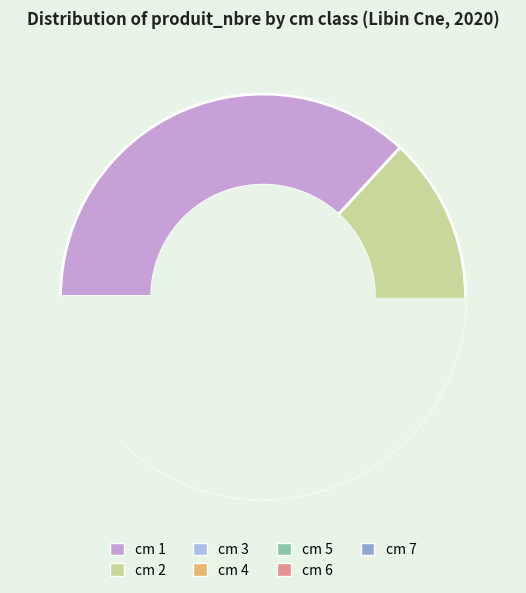

To the nearest percent, what is the difference between the largest and smallest slice percentages?

36%